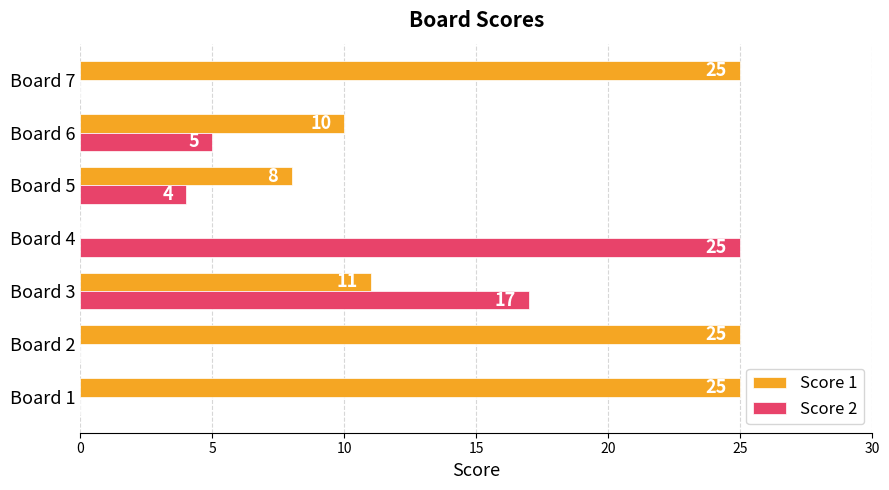

What is the sum of all Score 2 values?

51